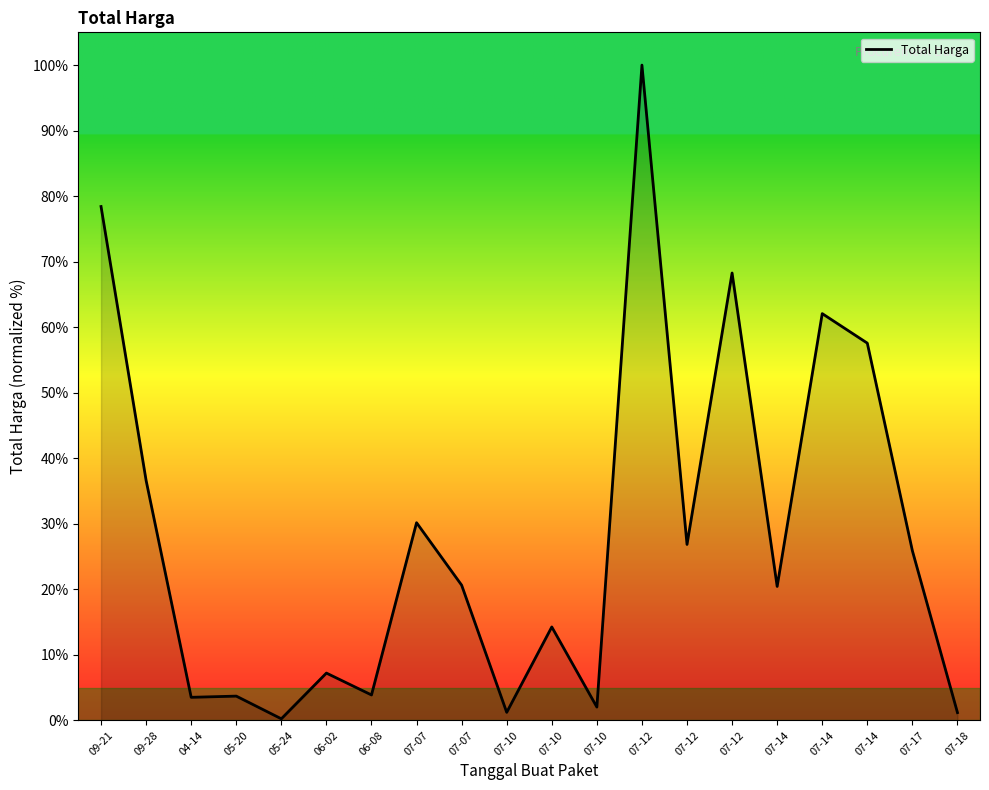

Read the value at 06-08.

3.9